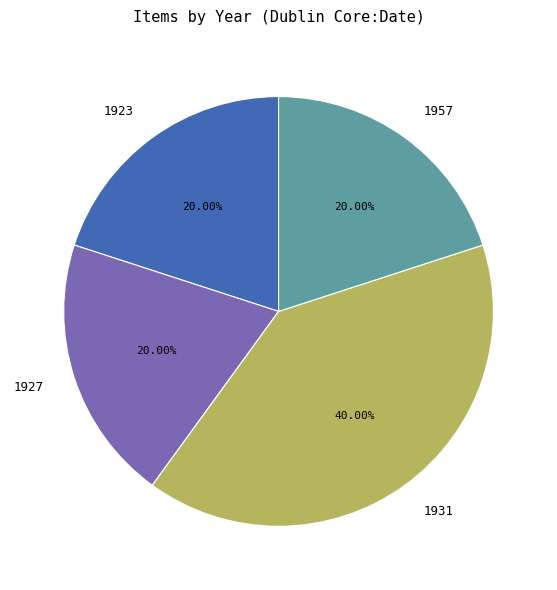

To the nearest percent, what is the average slice percentage?

25%